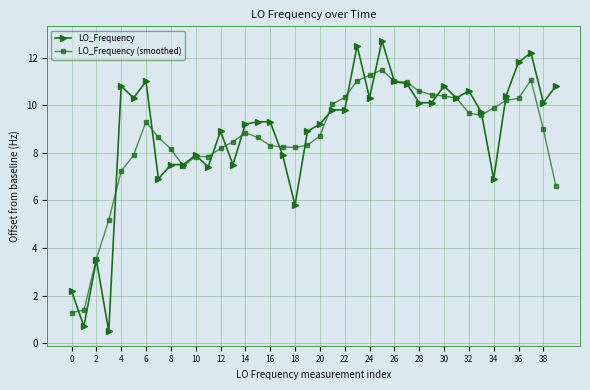

List the series in order of their peak value, lowest first.

LO_Frequency (smoothed), LO_Frequency